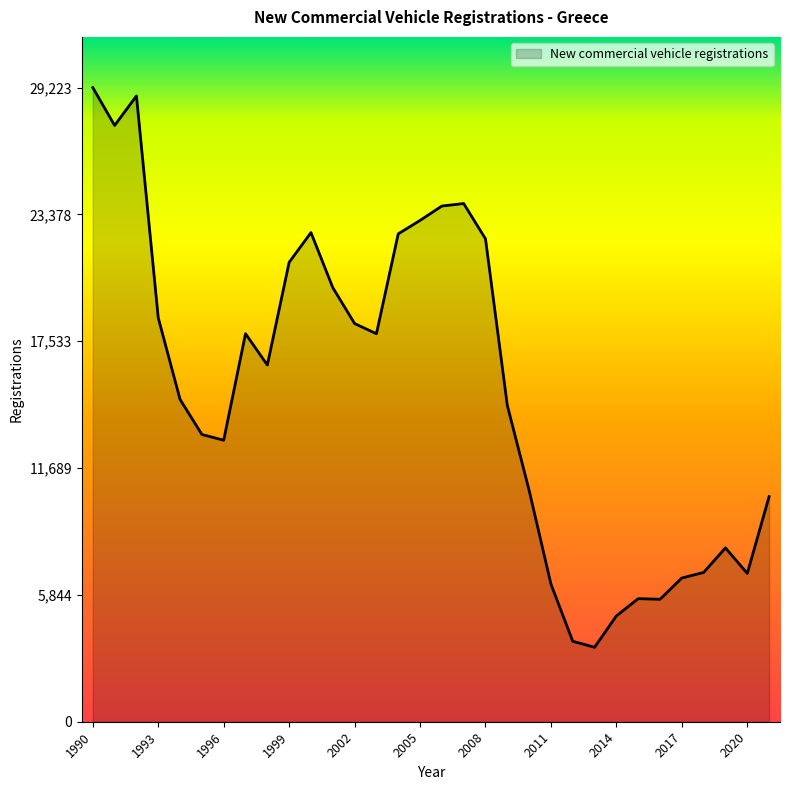

How many lines are shown in the chart?

1